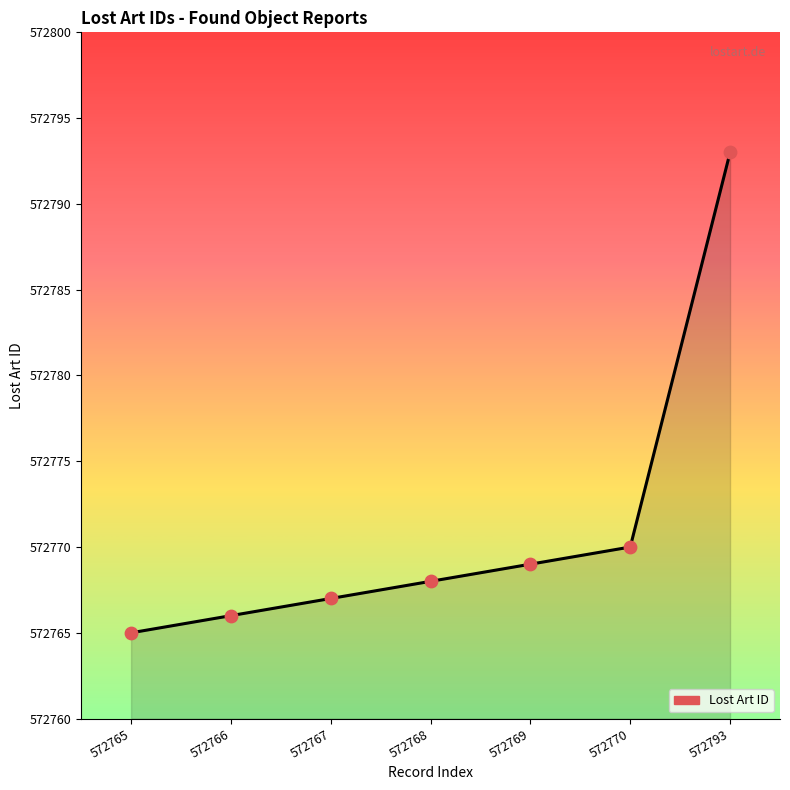

Which has a higher value, 572765 or 572769?

572769